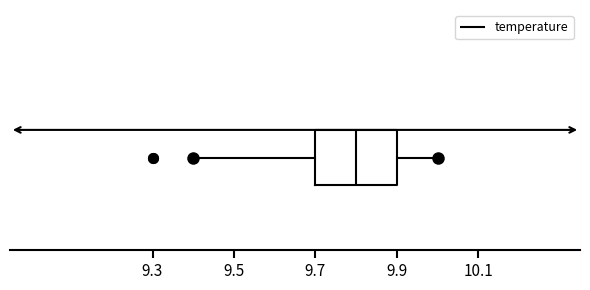

Where is the right edge of the box on the x-axis? The values are not printed on the chart, so give them approximately, as read against the axis.

9.9